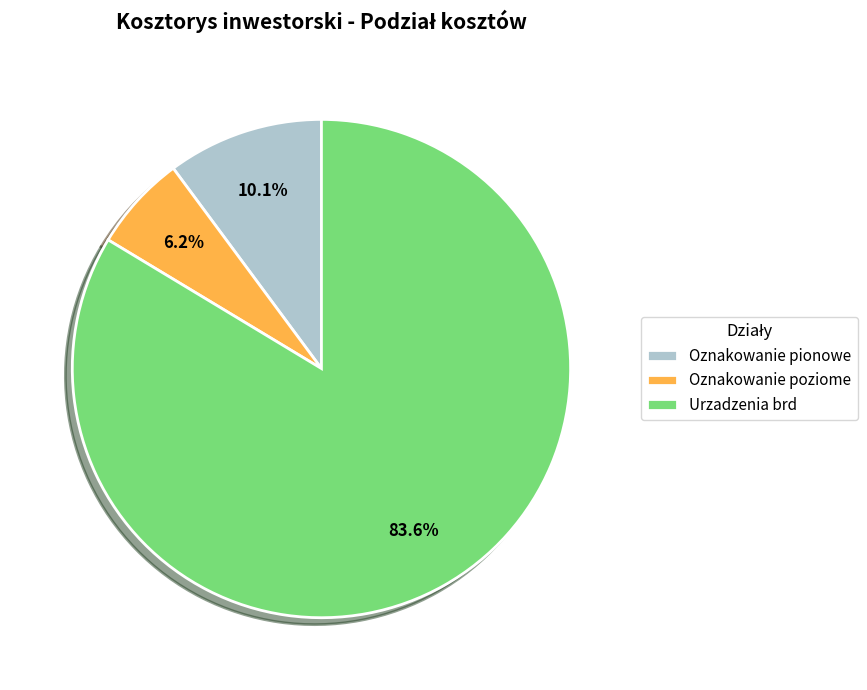

To the nearest percent, what is the average slice percentage?

33%